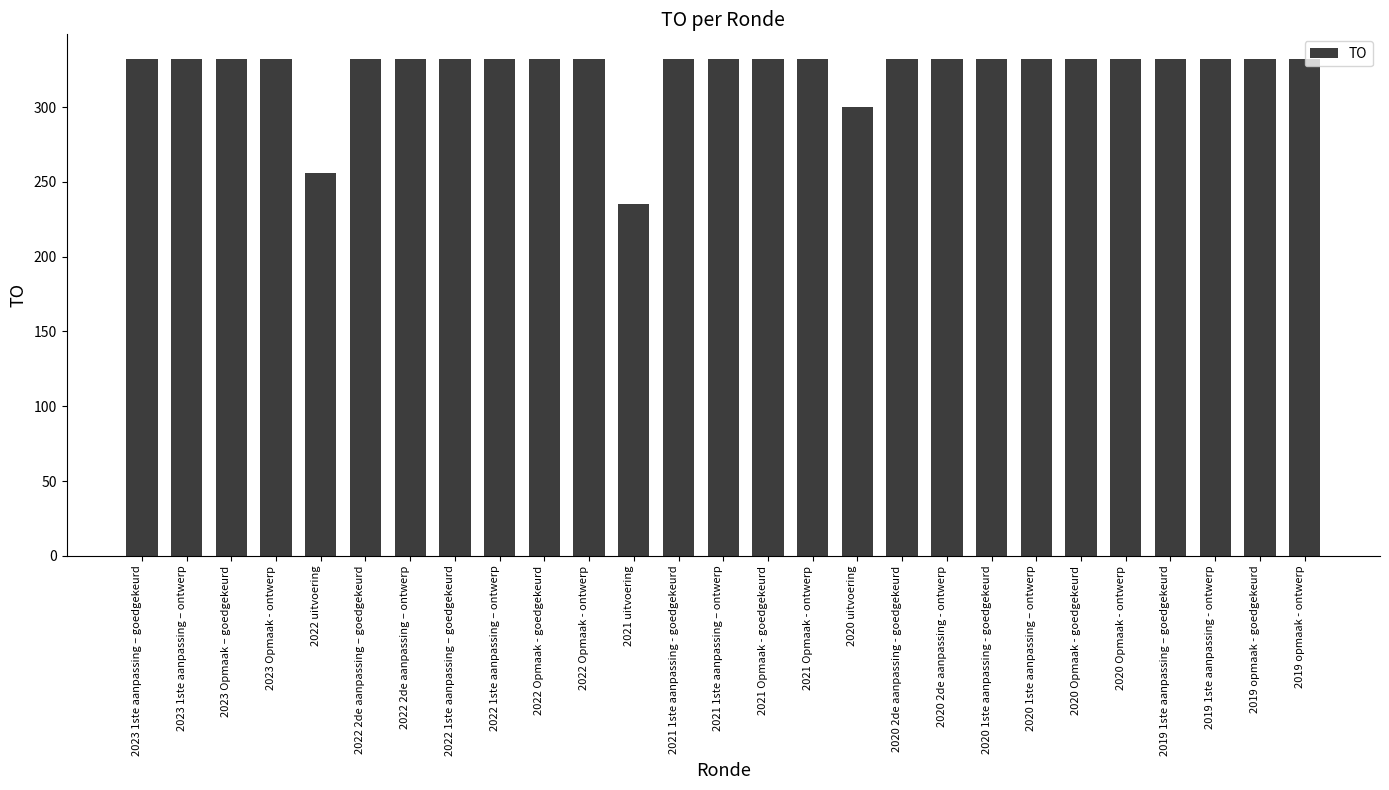

True or false: the data shows 377 at 2021 uitvoering.

False